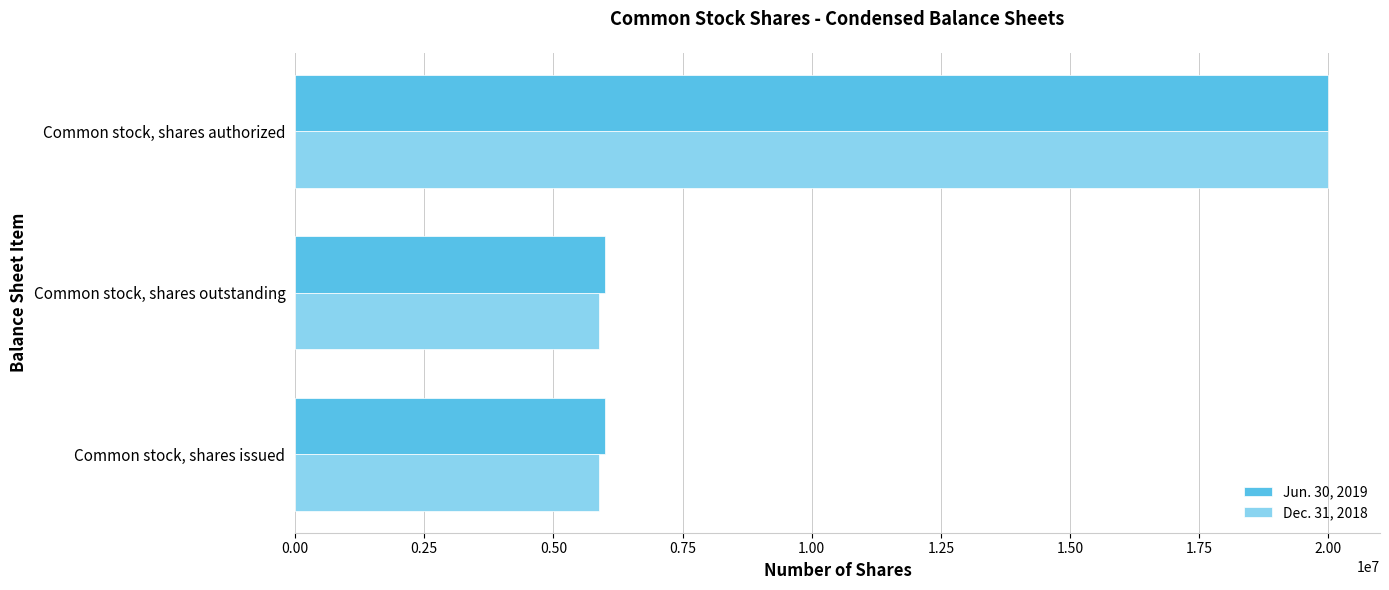

What is the average value of the Jun. 30, 2019 series?

10666106